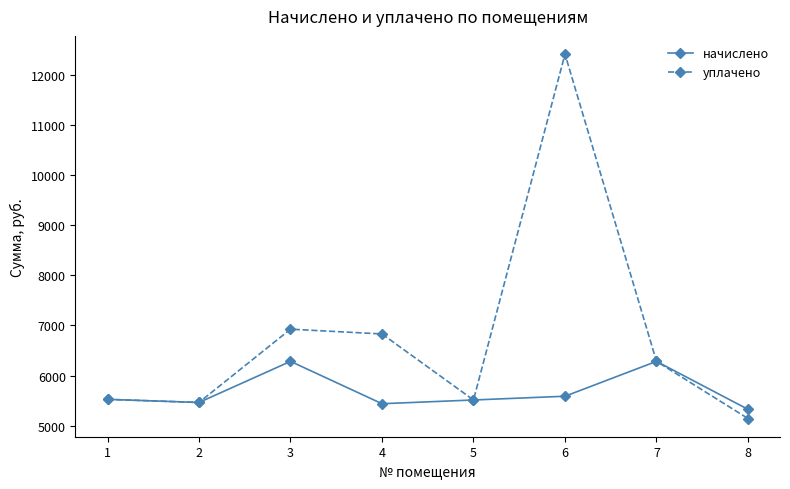

List the series in order of their peak value, highest first.

уплачено, начислено